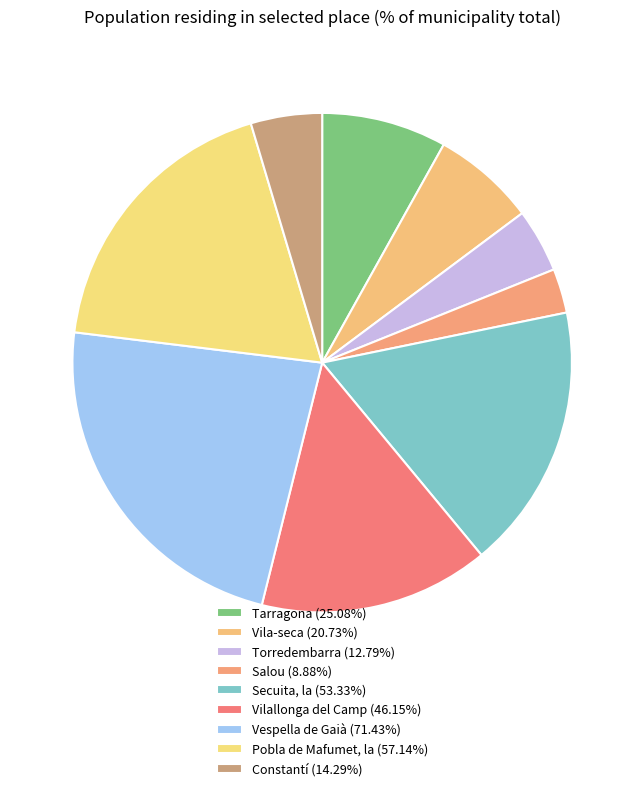

How many segments does this pie chart have?

9